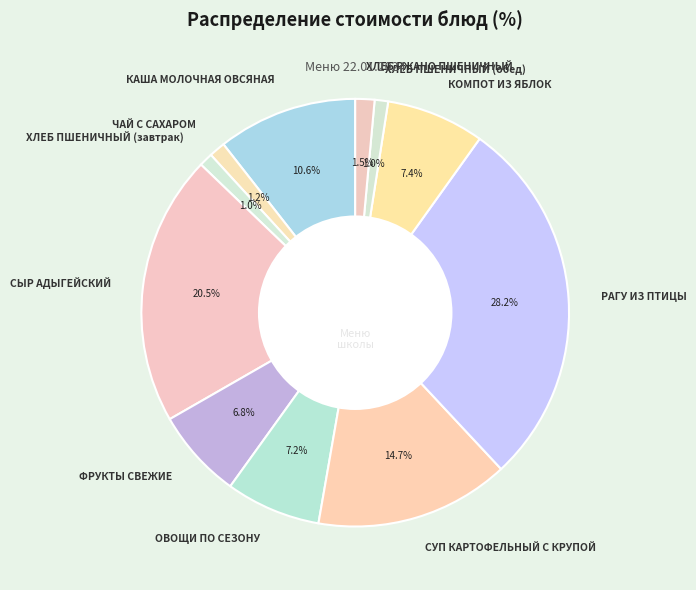

To the nearest percent, what is the average slice percentage?

9%